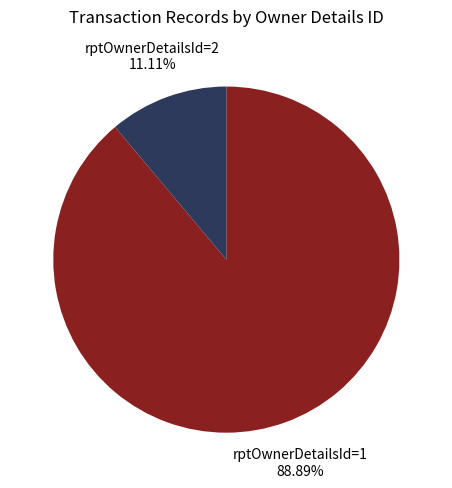

Is there a majority slice in this chart?

Yes